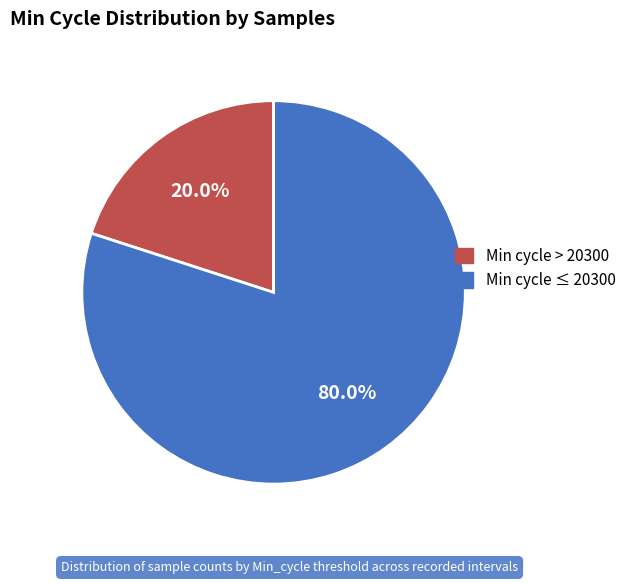

Is there any slice that represents more than half of the pie?

Yes